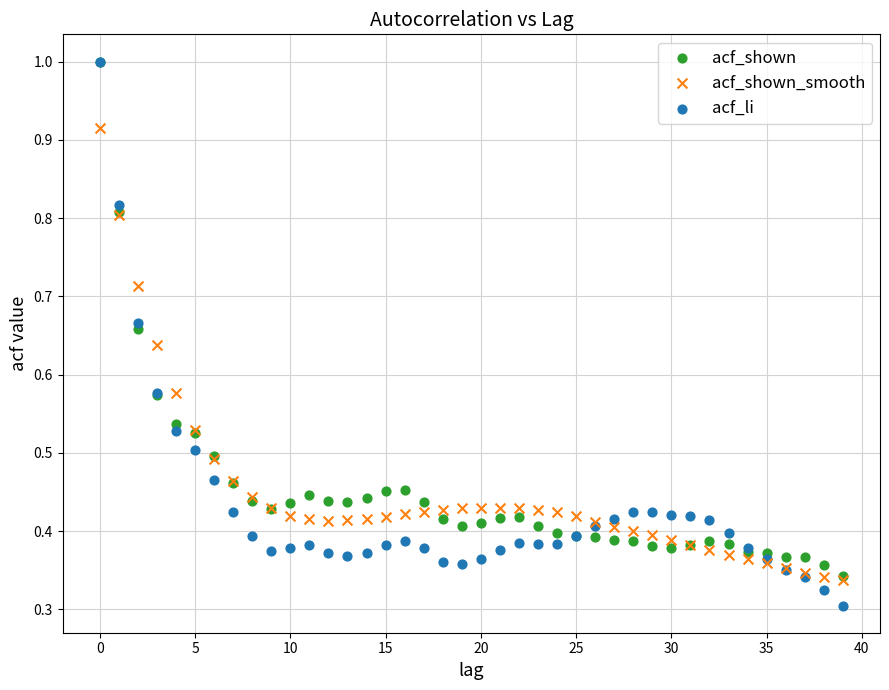

Which series reaches the minimum Y coordinate?

acf_li